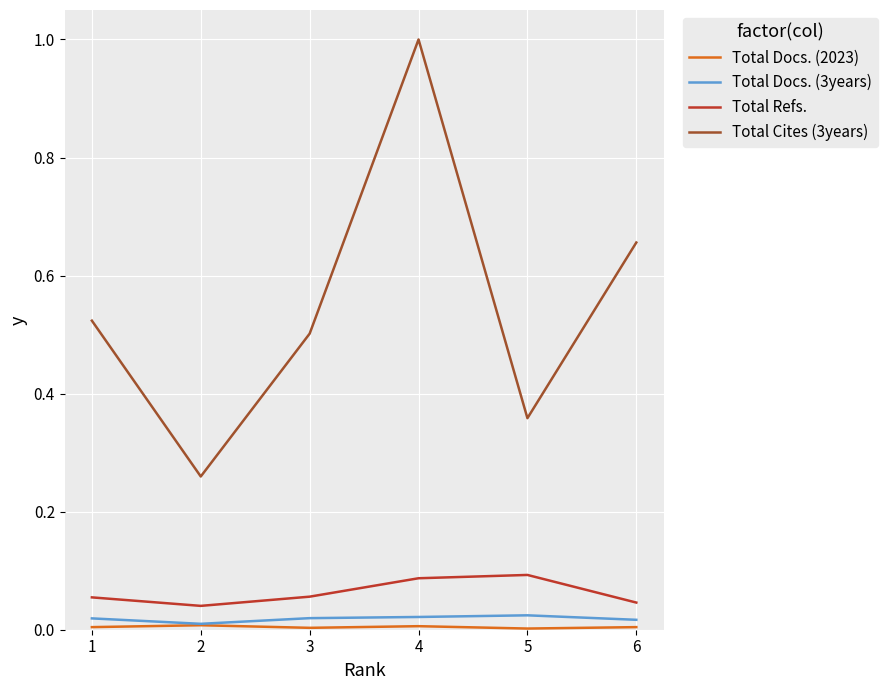

Which series has the widest spread of values?

Total Cites (3years)